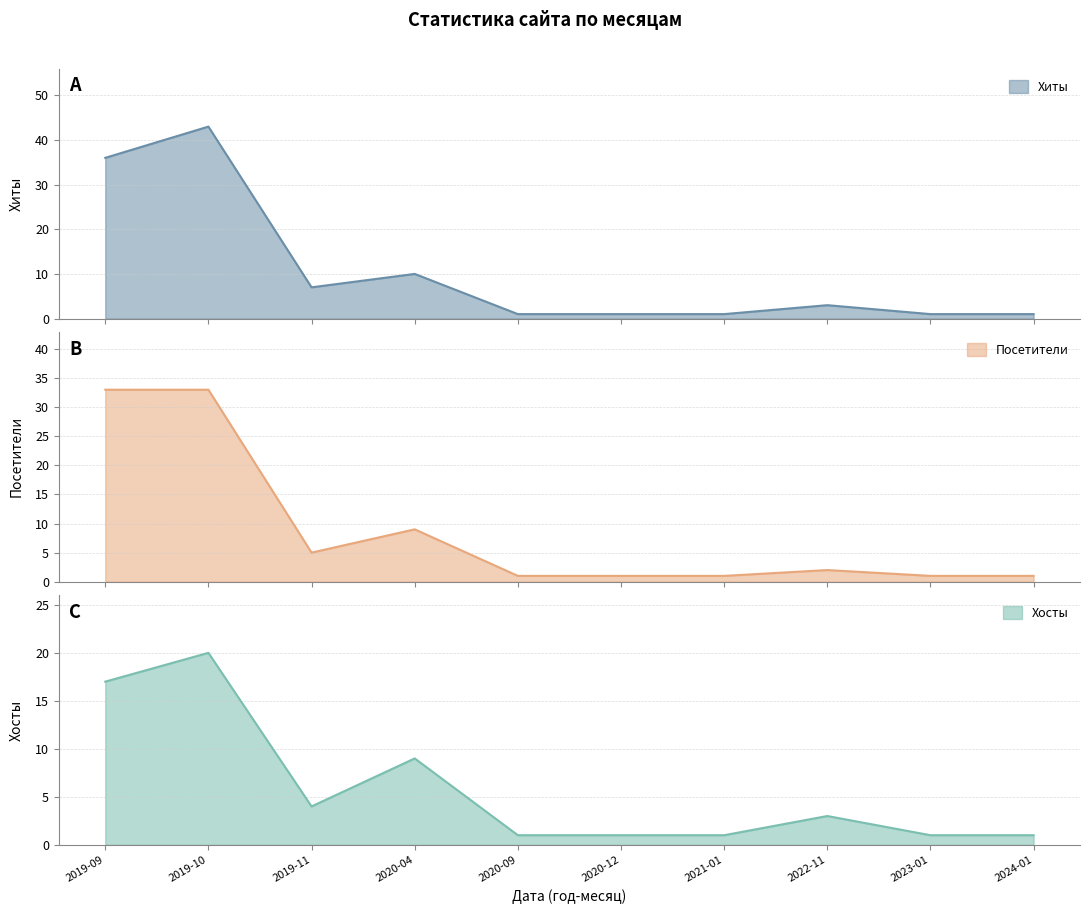

What is the maximum value for Посетители?

33